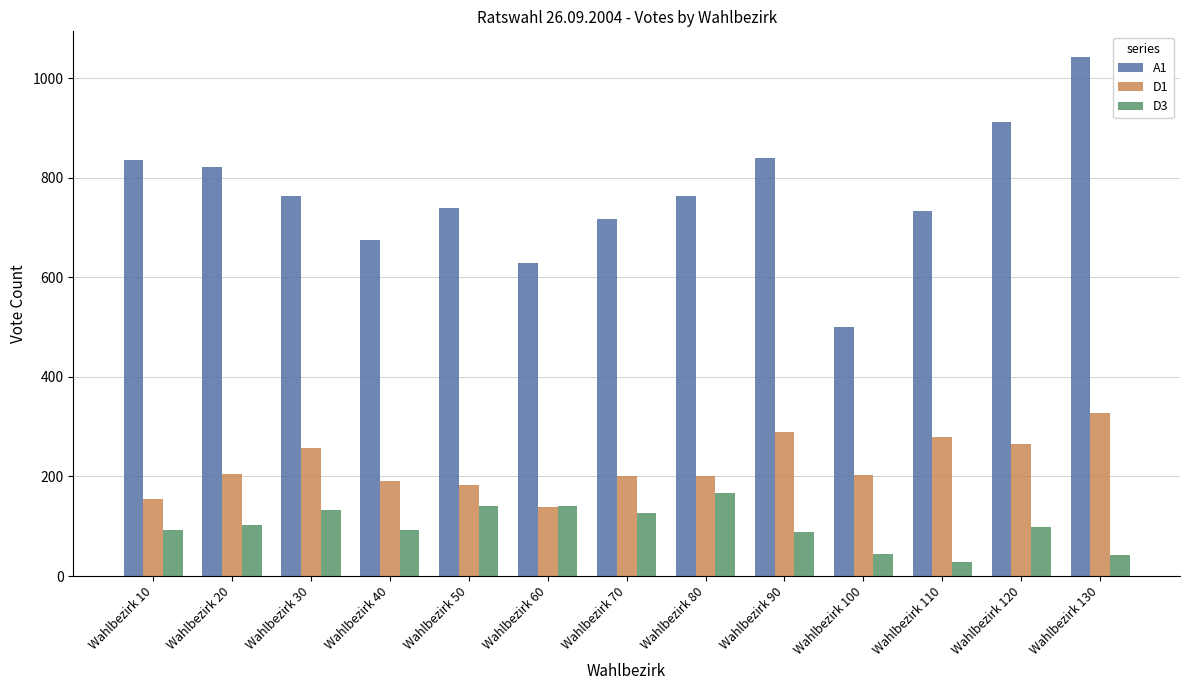

At which label does D3 reach its minimum?

Wahlbezirk 110